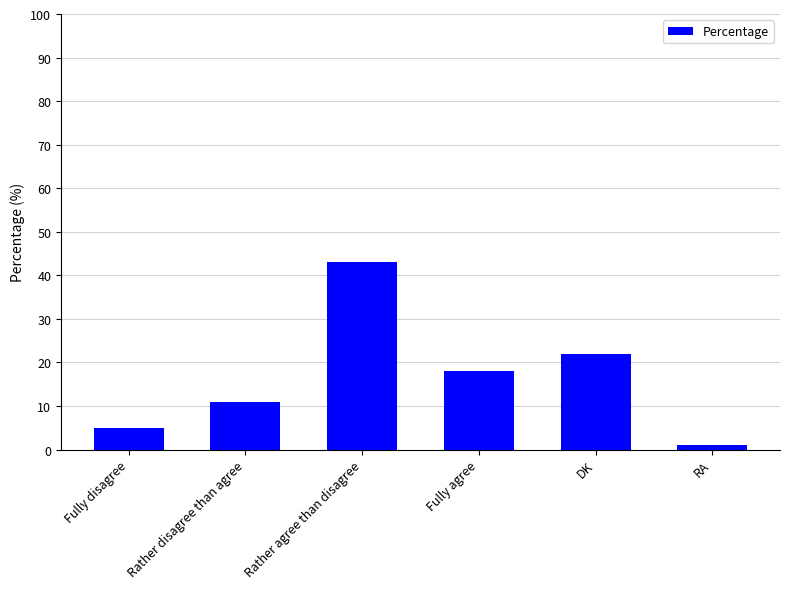

Reading left to right, transcribe all the data shown in this chart.

5	11	43	18	22	1